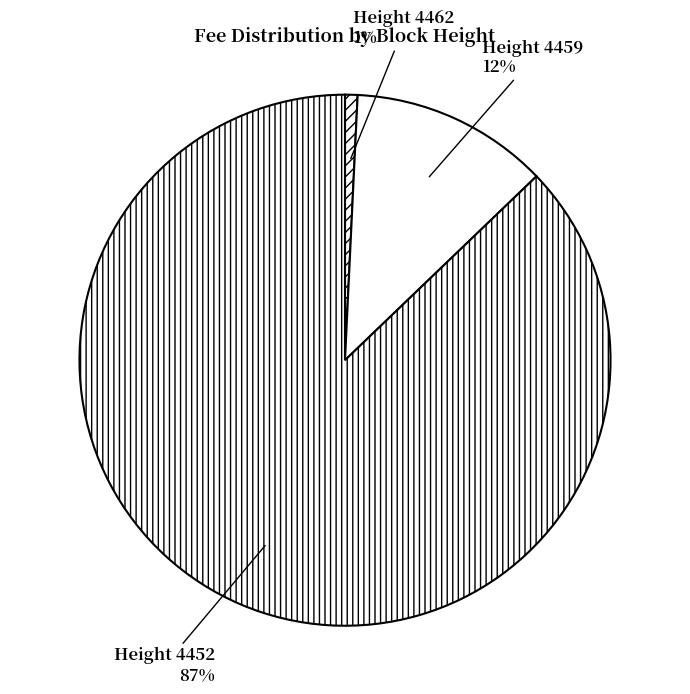

To the nearest percent, what portion does Height 4459 represent?

12%